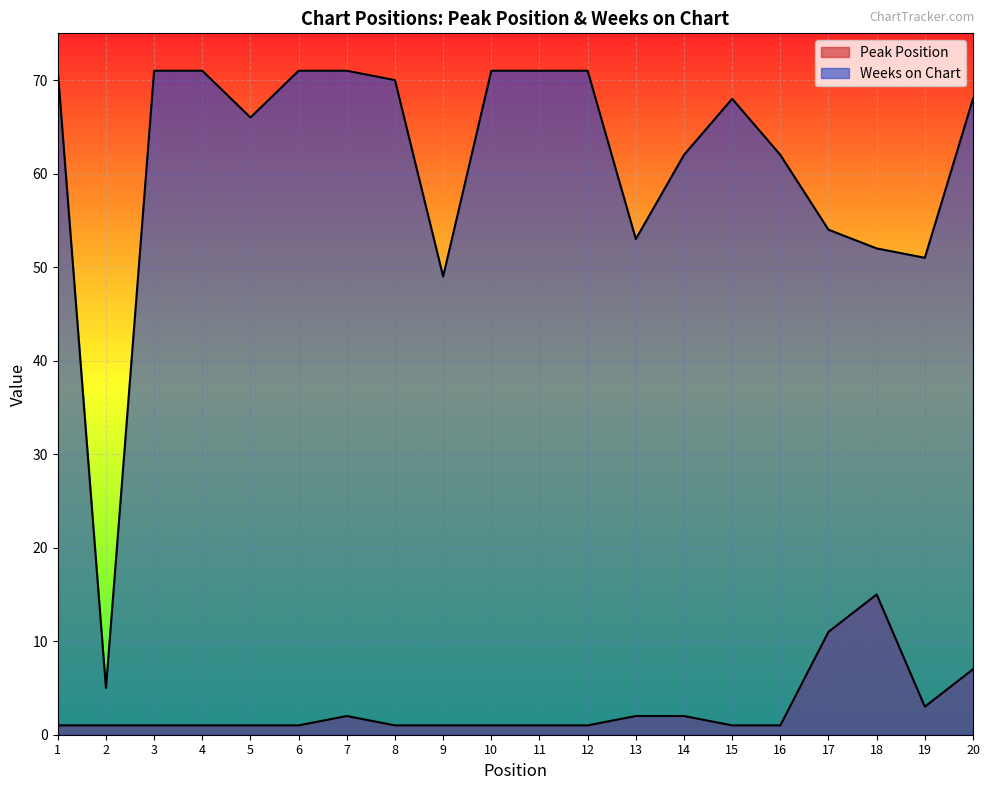

What is the minimum value for Peak Position?

1